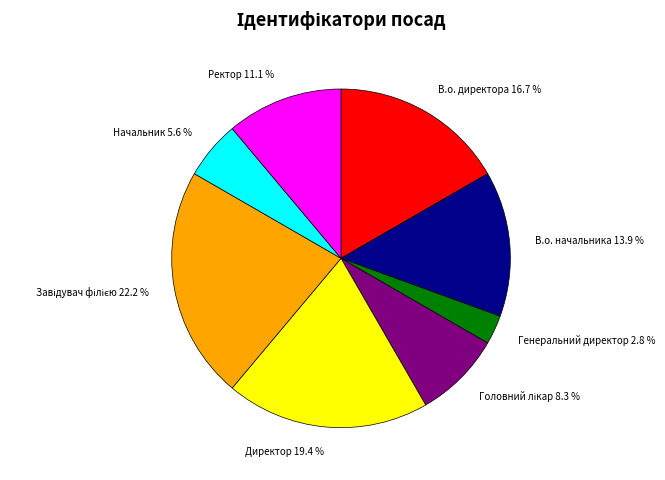

To the nearest percent, what is the difference between the largest and smallest slice percentages?

19%